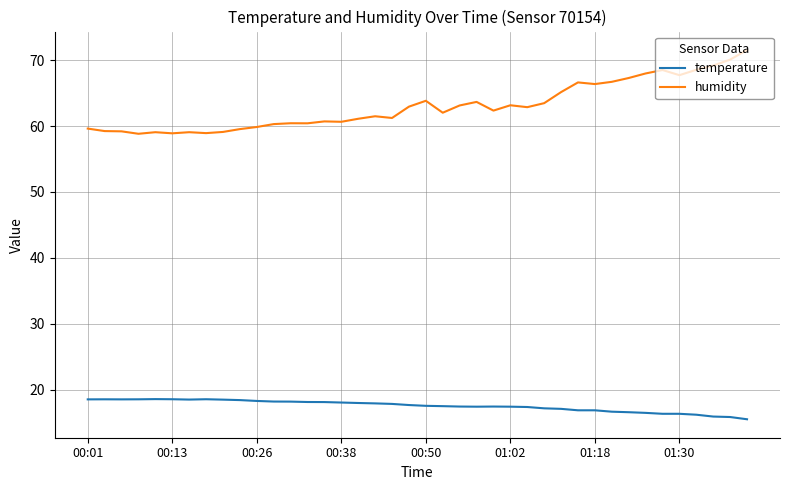

What is the minimum value for humidity?

58.8